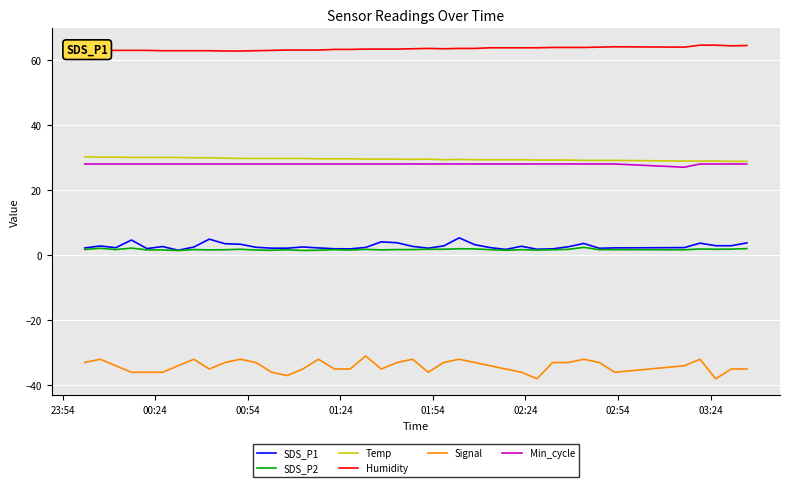

How many distinct data groups are displayed?

6